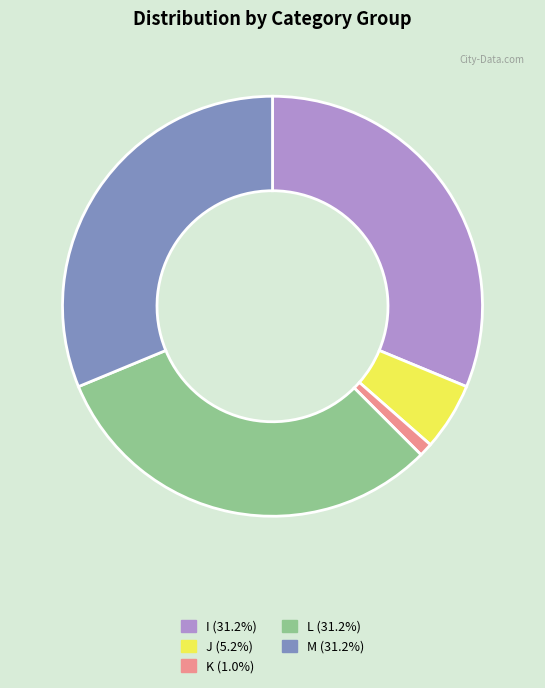

How many segments does this pie chart have?

5